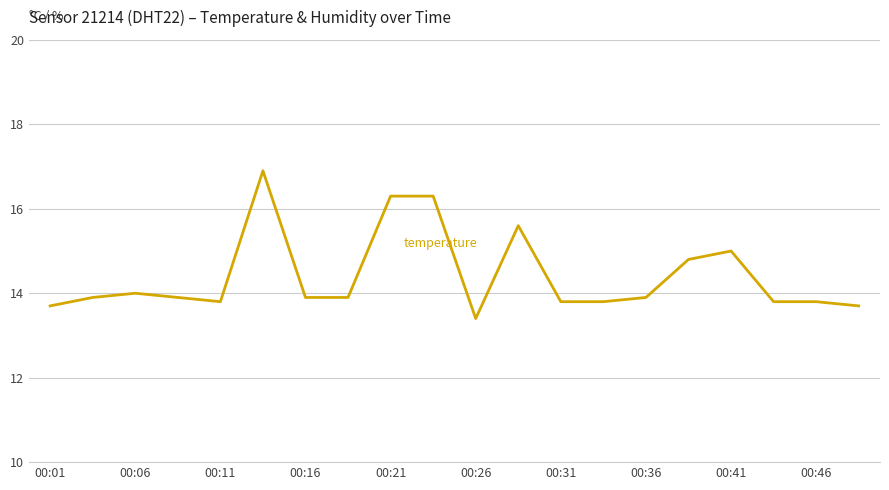

What is the spread (max minus min) of values at 11?

21.1